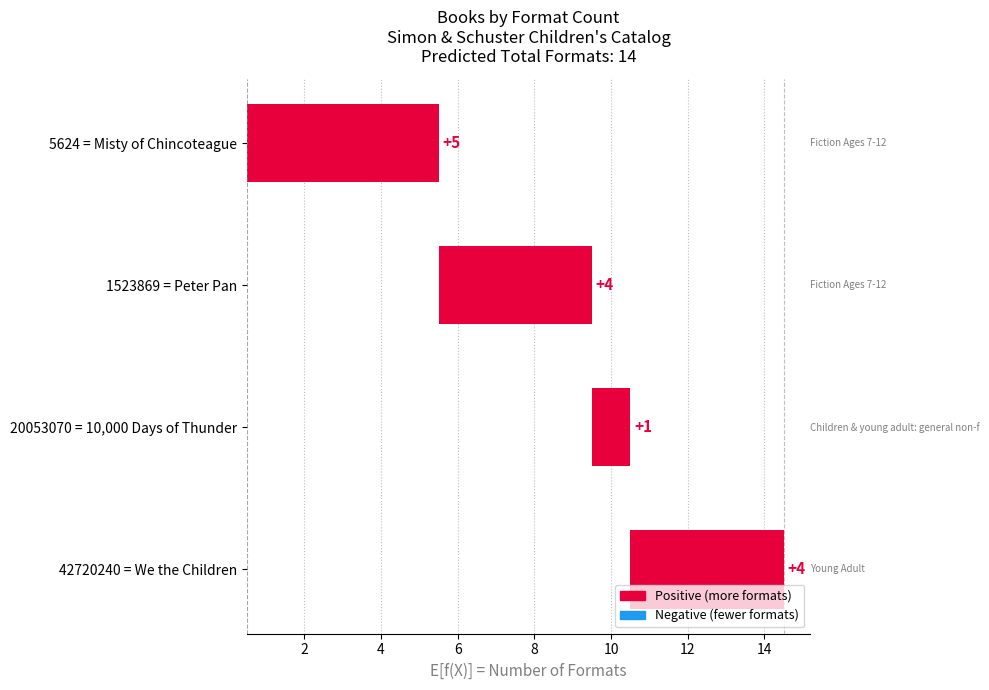

Is it true that the value at 6 is 4?

True